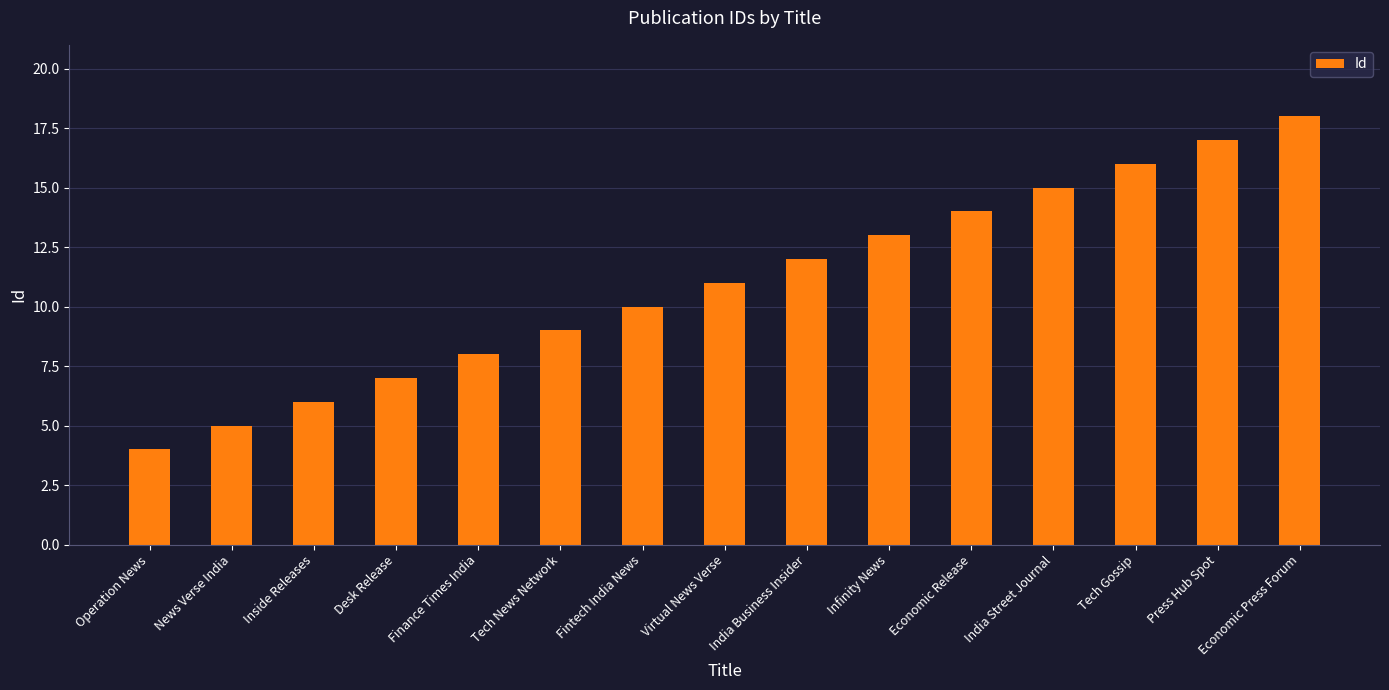

True or false: the data shows 11 at Tech Gossip.

False